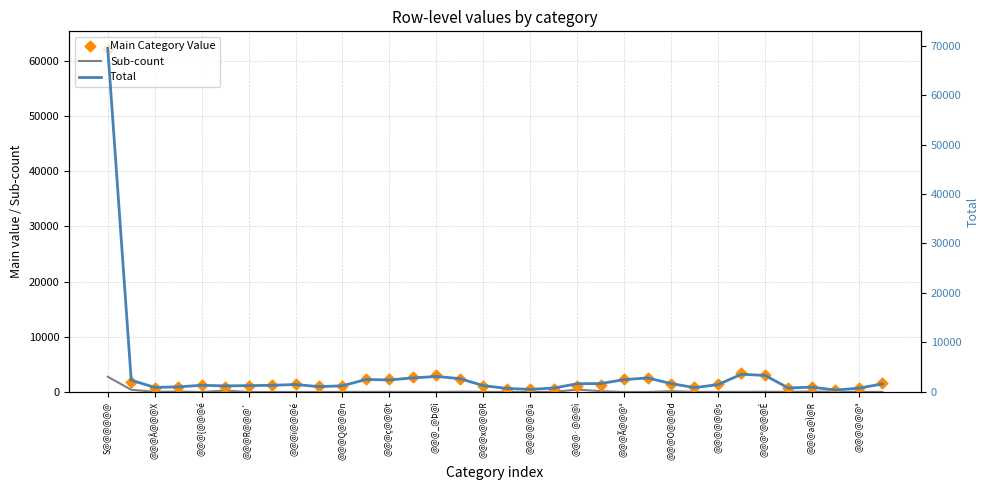

Which series contains the lowest Y value?

Sub-count